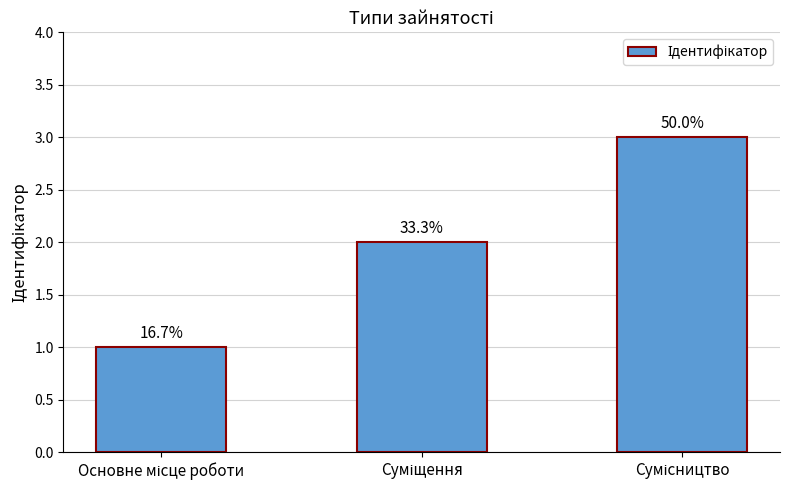

At which category does the chart reach its peak across all series?

Сумісництво